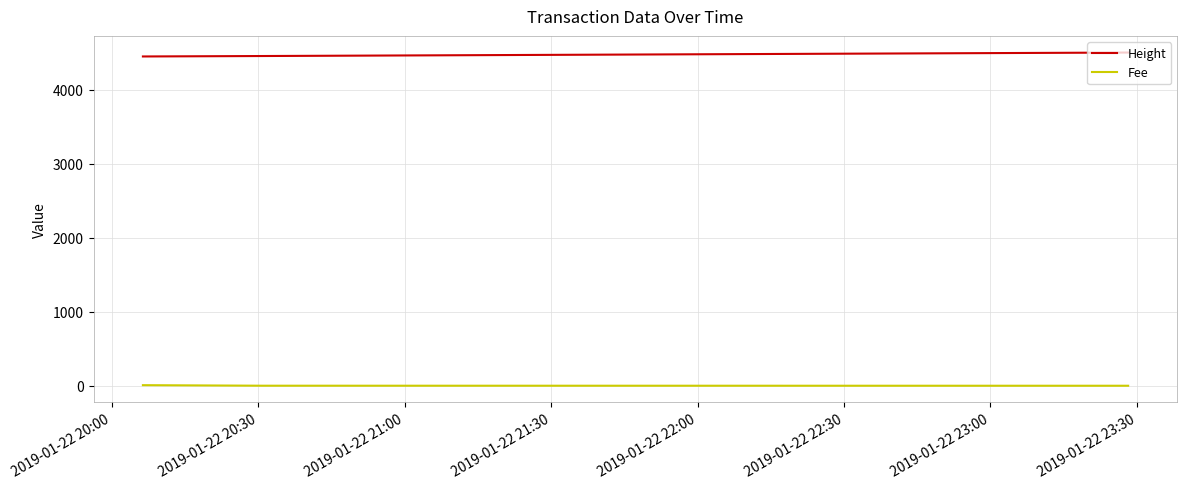

Which series has the largest total across all categories?

Height